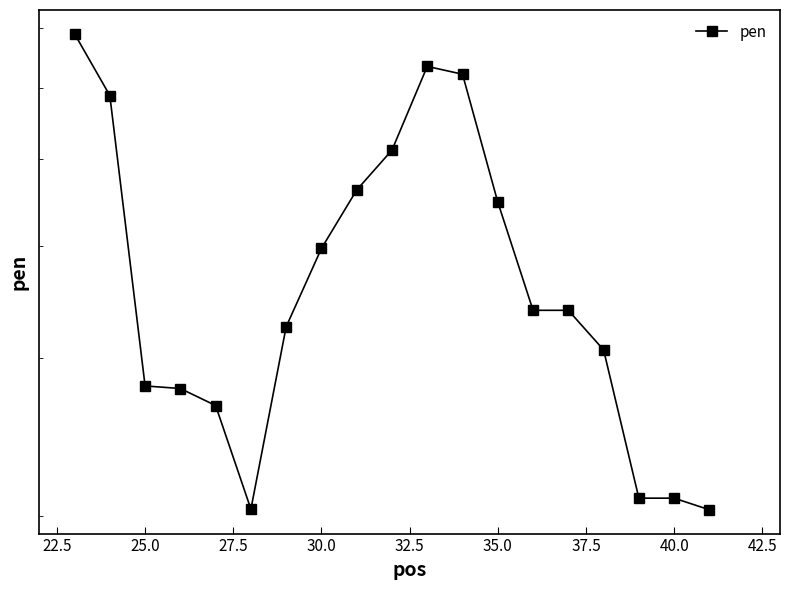

Reading left to right, what are all the values shown in this chart?

6.9	5.9	2.8	2.8	2.7	2.0	3.2	4.0	4.6	5.1	6.3	6.2	4.5	3.4	3.4	3.1	2.1	2.1	2.0